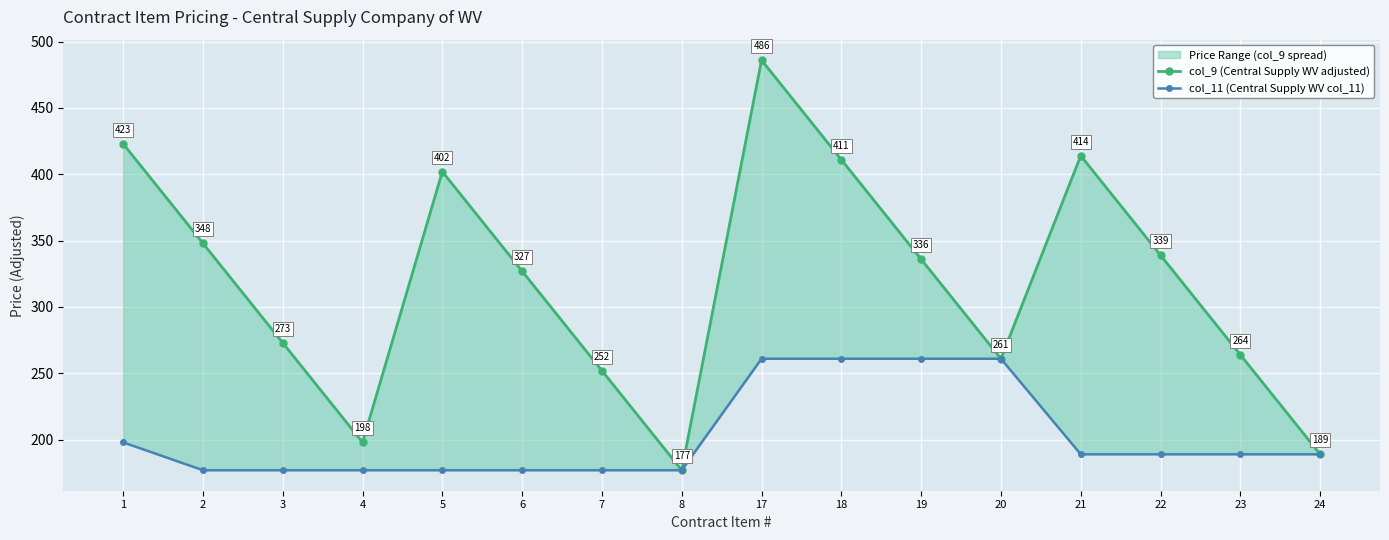

Count the number of categories in the chart.

16